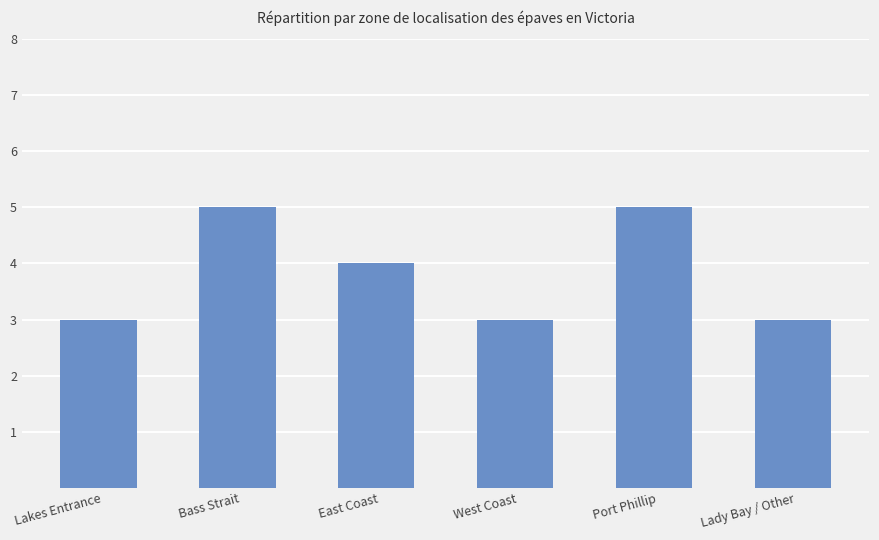

The chart shows a value of 4 at Lakes Entrance. True or false?

False